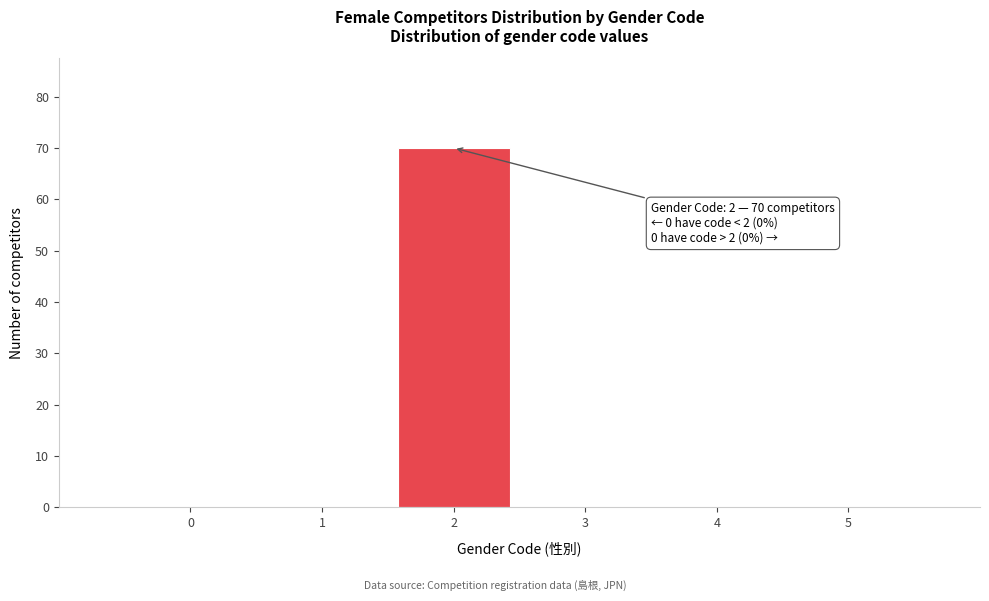

Over which range of the x-axis is the bar tallest?

1.5 to 2.5